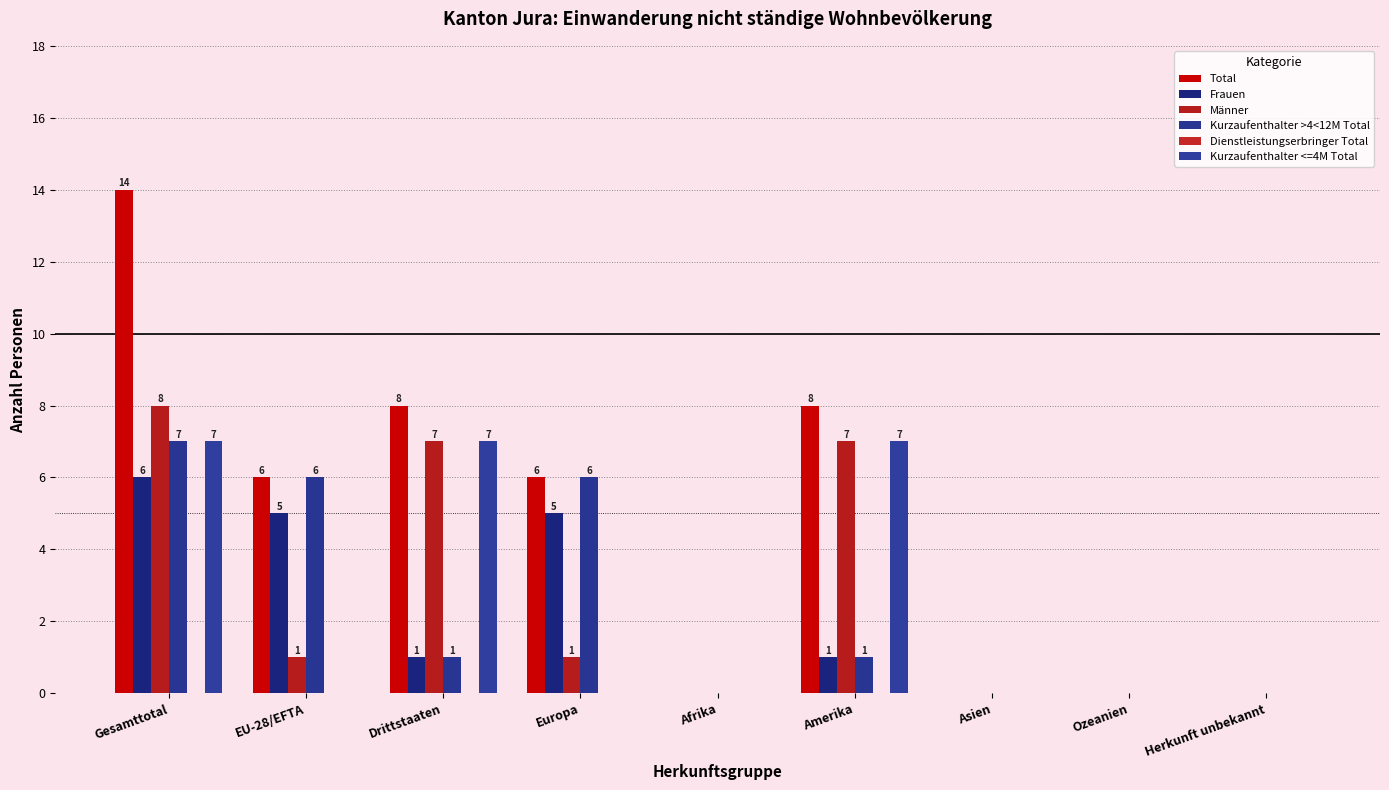

Are the bars horizontal?

No